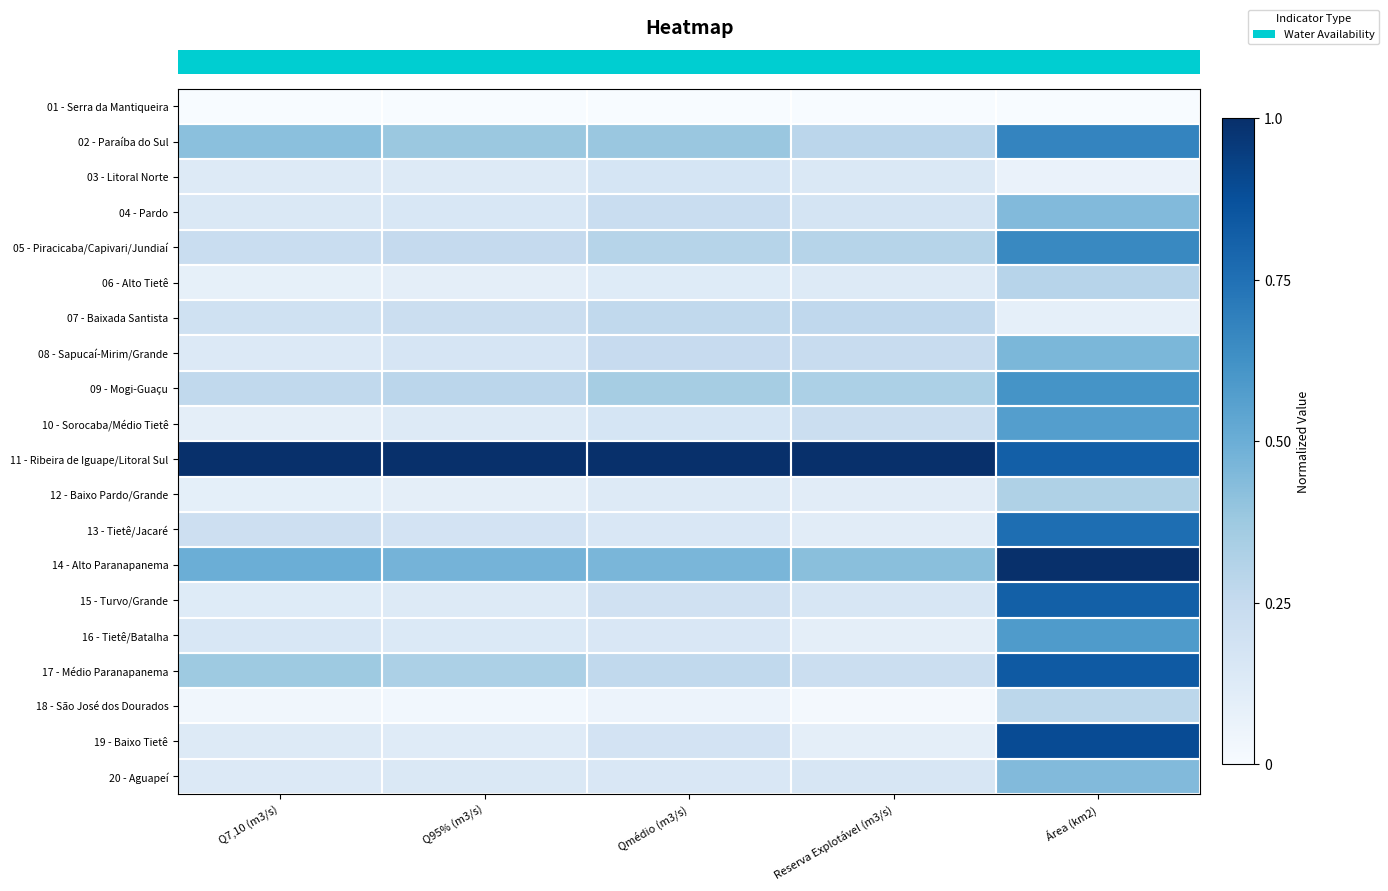

What is the difference between the highest and lowest values at Qmédio (m3/s)?

1.0